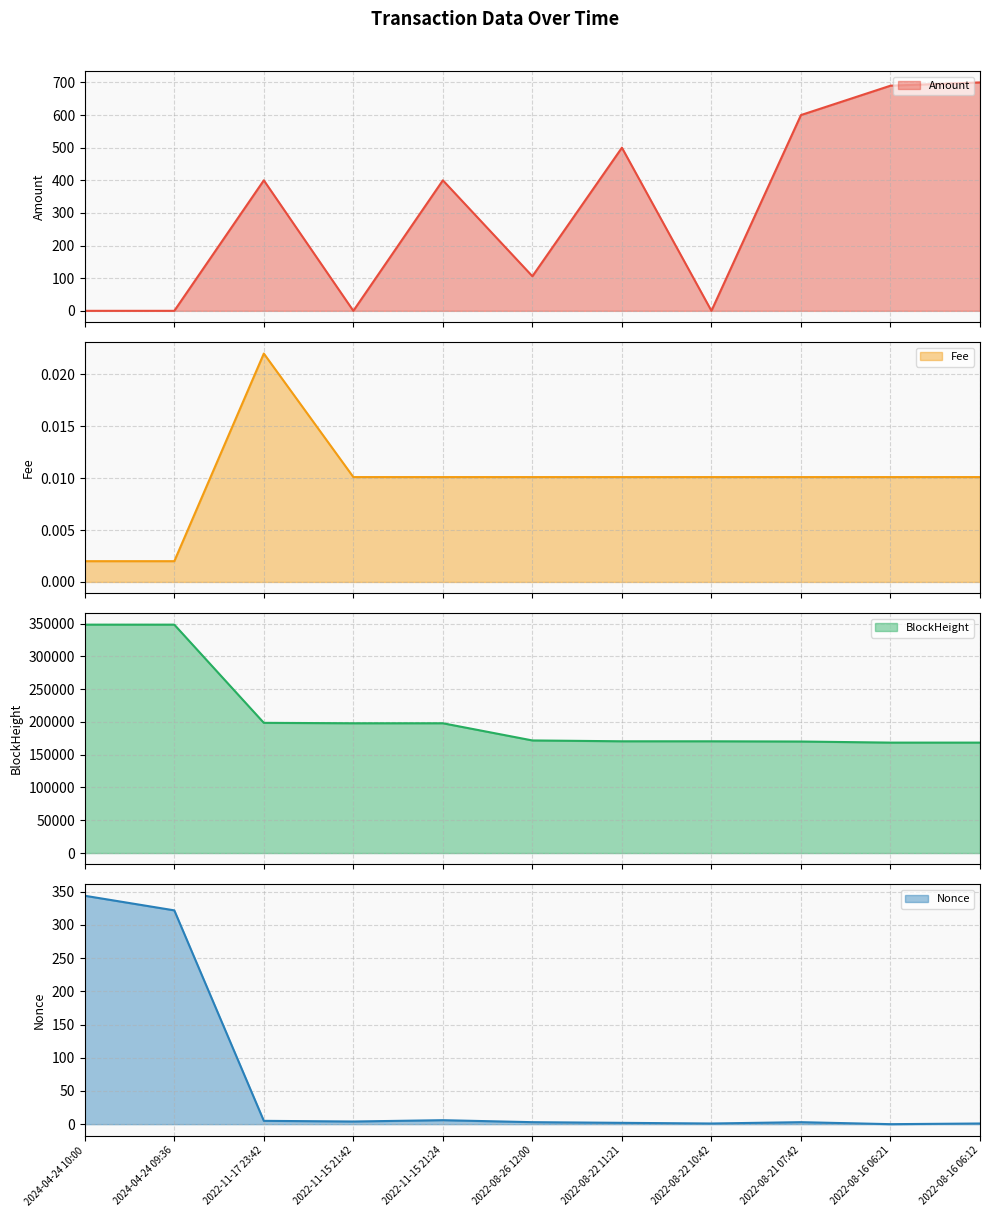

How many data points in BlockHeight are less than 171775?

5